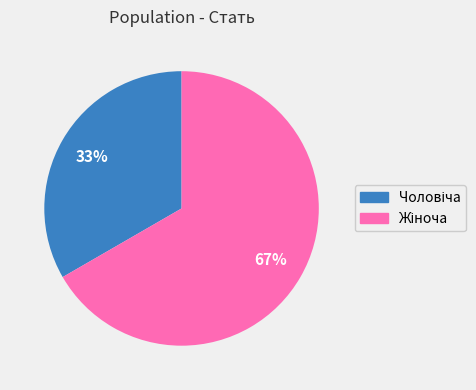

Is there a majority slice in this chart?

Yes